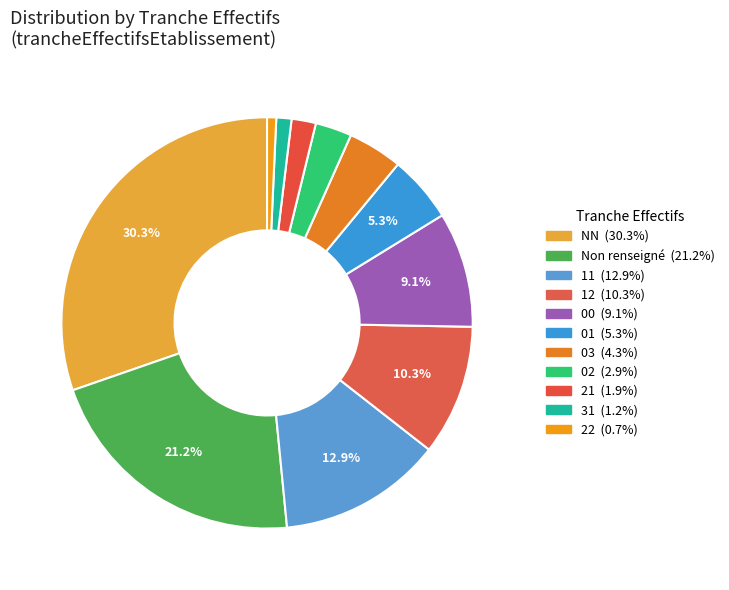

Count the number of slices in the pie.

11